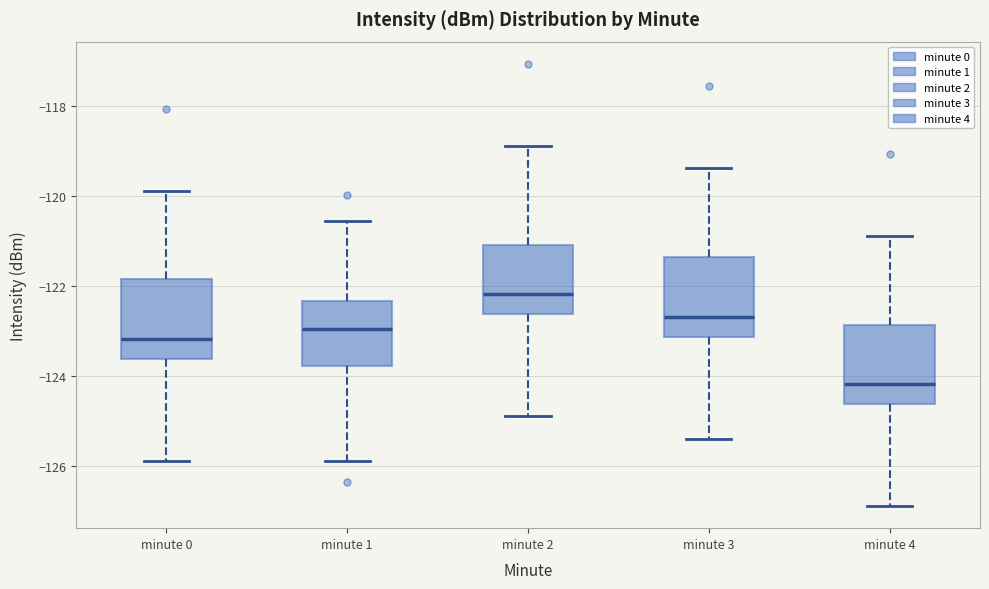

Reading left to right, transcribe this box plot: for each box, give where its median line is, the range the box spans, and where its two whiskers end, as read against the y-axis. The values are not printed on the chart, so give them approximately, as read against the axis.

minute 0: median -123.2, box -123.6 to -121.8, whiskers -125.8 to -119.8
minute 1: median -123.0, box -123.8 to -122.4, whiskers -125.8 to -120.6
minute 2: median -122.2, box -122.6 to -121.0, whiskers -124.8 to -118.8
minute 3: median -122.6, box -123.2 to -121.4, whiskers -125.4 to -119.4
minute 4: median -124.2, box -124.6 to -122.8, whiskers -126.8 to -120.8